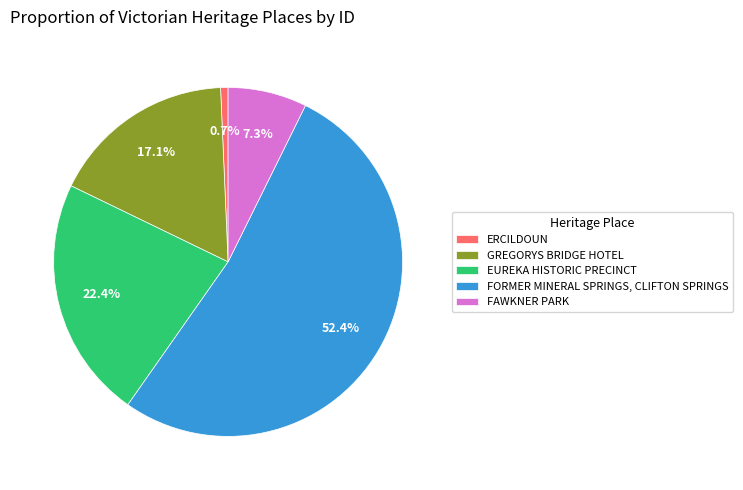

Does ERCILDOUN represent more than half of the total?

No